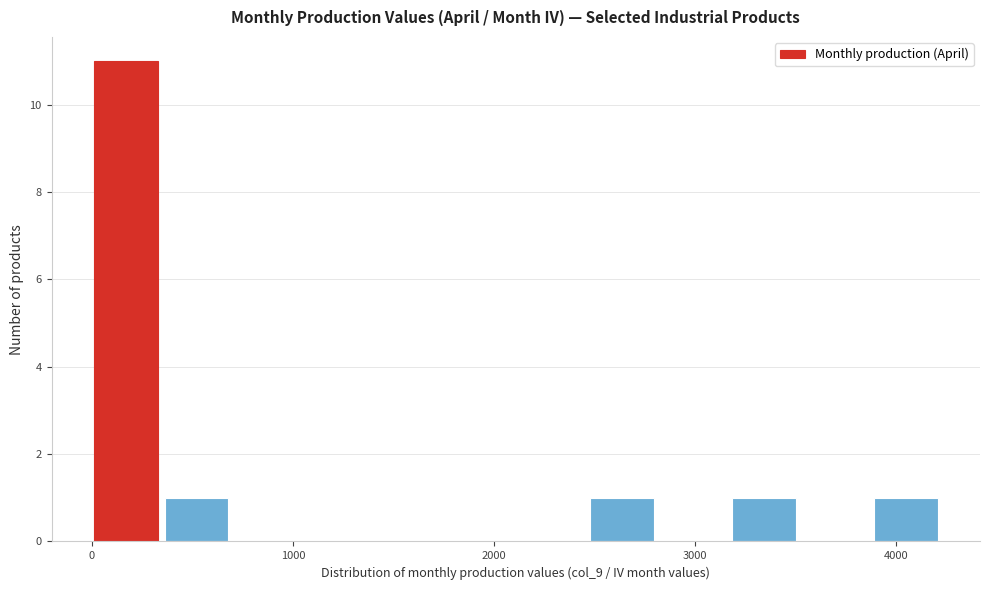

Around what value on the x-axis is the tallest bar? Give the approximate position of its centre, as read against the axis.

200